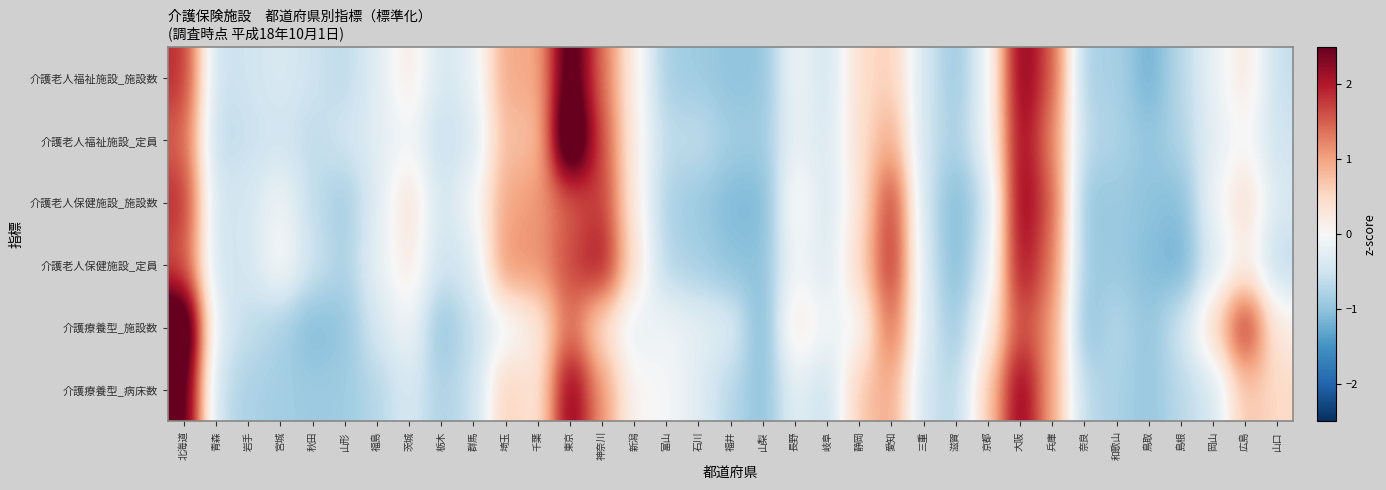

Reading left to right, what are all the values shown in this chart?

介護老人福祉施設_施設数: 北海道=1.9	青森=-0.6	岩手=-0.5	宮城=-0.4	秋田=-0.5	山形=-0.7	福島=-0.3	茨城=0.3	栃木=-0.4	群馬=-0.2	埼玉=1.0	千葉=0.9	東京=2.9	神奈川=1.4	新潟=0.1	富山=-0.8	石川=-0.9	福井=-1.0	山梨=-1.0	長野=-0.1	岐阜=-0.5	静岡=0.4	愛知=0.6	三重=-0.4	滋賀=-0.9	京都=-0.2	大阪=2.4	兵庫=1.6	奈良=-0.8	和歌山=-0.8	鳥取=-1.2	島根=-0.7	岡山=-0.2	広島=0.3	山口=-0.6
介護老人福祉施設_定員: 北海道=1.5	青森=-0.7	岩手=-0.6	宮城=-0.5	秋田=-0.6	山形=-0.5	福島=-0.3	茨城=-0.1	栃木=-0.6	群馬=-0.4	埼玉=0.8	千葉=0.7	東京=3.5	神奈川=1.6	新潟=0.2	富山=-0.7	石川=-0.6	福井=-0.9	山梨=-0.9	長野=-0.2	岐阜=-0.4	静岡=0.4	愛知=1.0	三重=-0.5	滋賀=-0.8	京都=-0.2	大阪=2.3	兵庫=1.3	奈良=-0.7	和歌山=-0.8	鳥取=-1.0	島根=-0.8	岡山=-0.2	広島=0.0	山口=-0.5
介護老人保健施設_施設数: 北海道=1.9	青森=-0.5	岩手=-0.4	宮城=-0.1	秋田=-0.6	山形=-0.9	福島=-0.3	茨城=0.4	栃木=-0.5	群馬=-0.1	埼玉=1.0	千葉=1.1	東京=1.5	神奈川=1.8	新潟=0.2	富山=-0.8	石川=-0.9	福井=-1.1	山梨=-1.1	長野=0.1	岐阜=-0.4	静岡=0.3	愛知=1.8	三重=-0.5	滋賀=-1.1	京都=-0.6	大阪=2.3	兵庫=1.5	奈良=-1.0	和歌山=-0.9	鳥取=-1.0	島根=-1.1	岡山=-0.1	広島=0.5	山口=-0.4
介護老人保健施設_定員: 北海道=1.6	青森=-0.5	岩手=-0.5	宮城=0.0	秋田=-0.5	山形=-0.8	福島=-0.2	茨城=0.3	栃木=-0.5	群馬=-0.4	埼玉=1.2	千葉=1.1	東京=1.7	神奈川=2.1	新潟=0.4	富山=-0.7	石川=-0.8	福井=-1.0	山梨=-1.0	長野=-0.0	岐阜=-0.4	静岡=0.5	愛知=2.0	三重=-0.4	滋賀=-1.1	京都=-0.4	大阪=2.2	兵庫=1.3	奈良=-0.9	和歌山=-0.9	鳥取=-1.1	島根=-1.2	岡山=-0.3	広島=0.2	山口=-0.7
介護療養型_施設数: 北海道=3.4	青森=-0.3	岩手=-0.6	宮城=-0.8	秋田=-1.1	山形=-1.0	福島=-0.4	茨城=-0.1	栃木=-1.0	群馬=-0.6	埼玉=-0.1	千葉=0.2	東京=1.4	神奈川=0.4	新潟=-0.2	富山=-0.1	石川=-0.2	福井=-0.3	山梨=-1.2	長野=0.3	岐阜=-0.1	静岡=-0.1	愛知=1.5	三重=-0.4	滋賀=-0.9	京都=0.1	大阪=1.7	兵庫=1.1	奈良=-1.1	和歌山=-0.7	鳥取=-1.0	島根=-0.5	岡山=0.5	広島=2.0	山口=0.2
介護療養型_病床数: 北海道=2.8	青森=-0.6	岩手=-0.8	宮城=-0.9	秋田=-0.9	山形=-0.9	福島=-0.7	茨城=-0.4	栃木=-0.8	群馬=-0.6	埼玉=0.6	千葉=0.3	東京=2.4	神奈川=1.1	新潟=0.0	富山=-0.0	石川=-0.3	福井=-0.7	山梨=-1.0	長野=-0.2	岐阜=-0.6	静岡=0.7	愛知=1.0	三重=-0.5	滋賀=-0.7	京都=0.6	大阪=2.4	兵庫=1.0	奈良=-0.7	和歌山=-0.8	鳥取=-1.0	島根=-0.7	岡山=-0.4	広島=0.7	山口=0.5